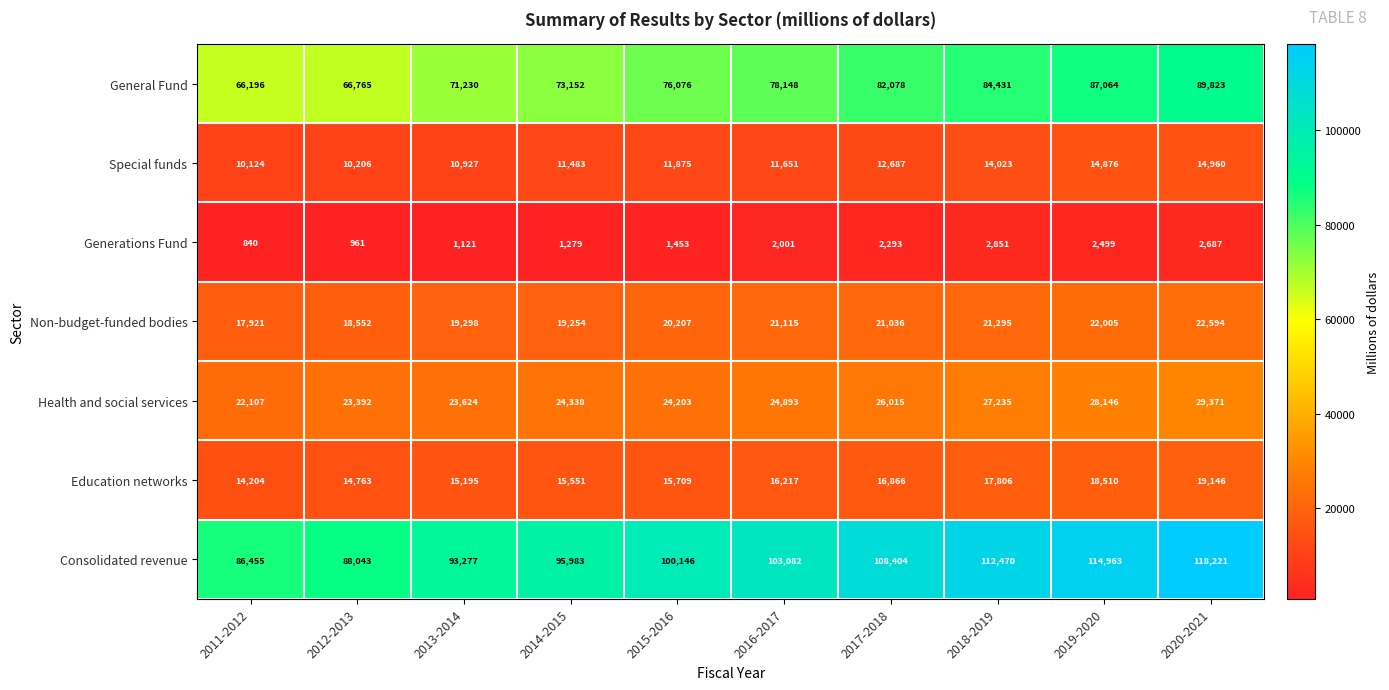

How many data points does each series have?

10